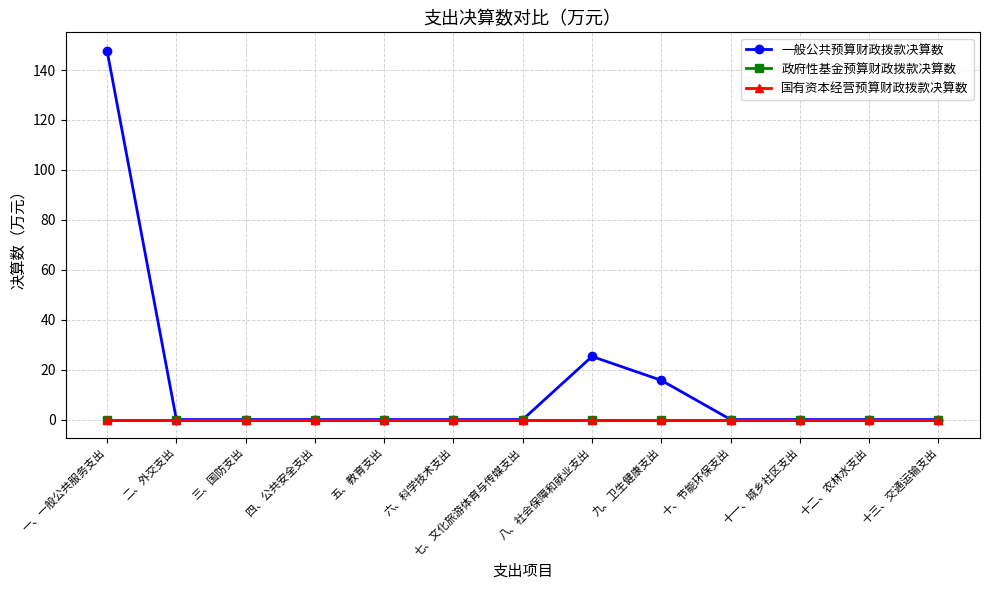

At which category is the sum across all series the highest?

一、一般公共服务支出